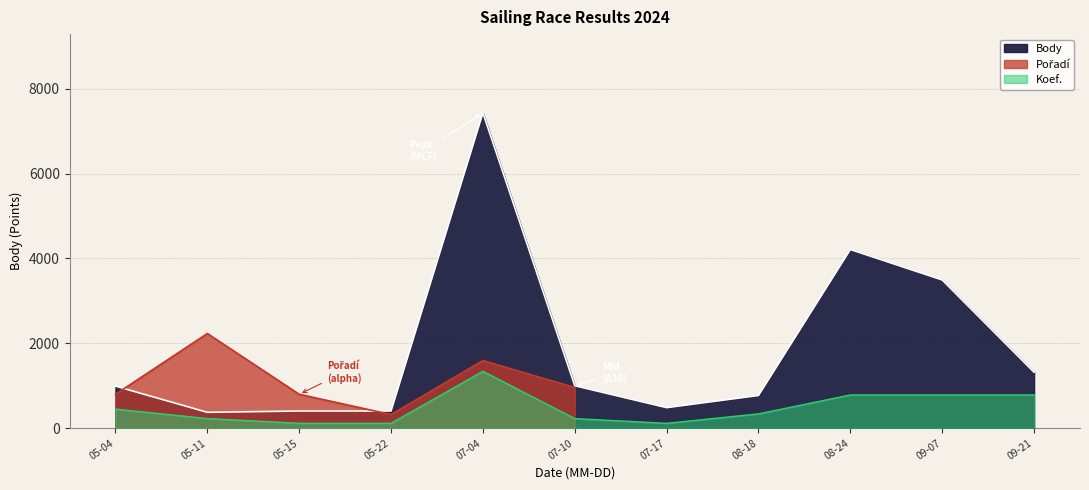

How many values in the Koef. series are below 334?

5